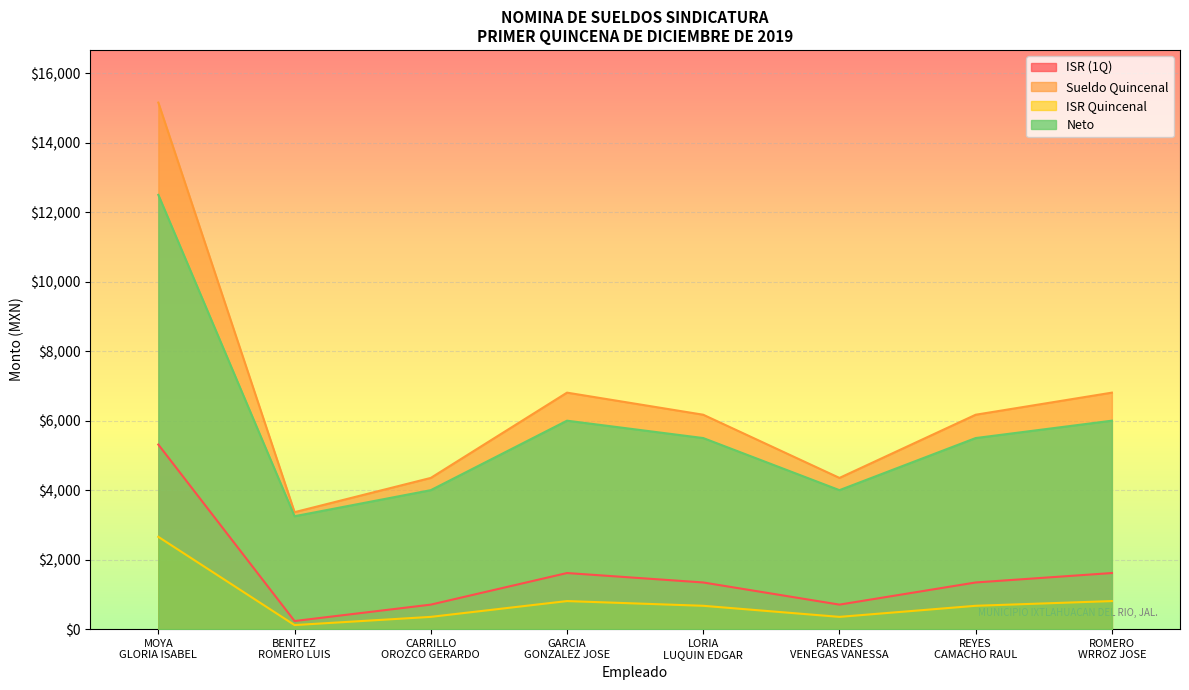

How many interior local valleys does the ISR Quincenal series have?

2